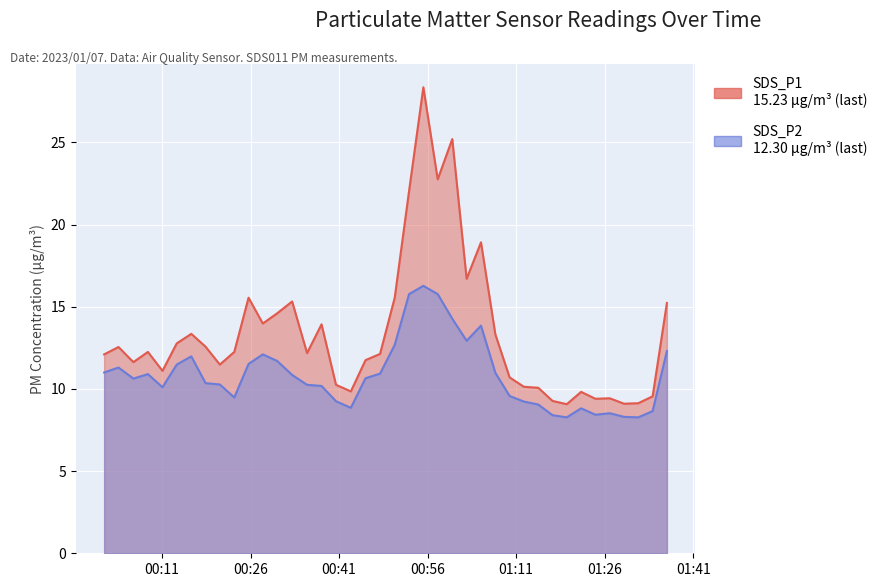

What is the label of the 4th point from the right?

2023/01/07 01:29:17